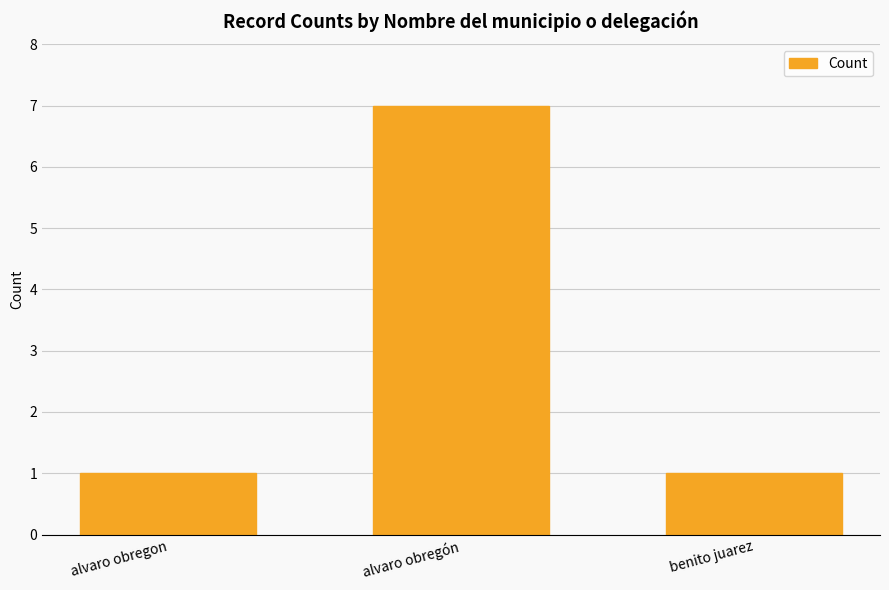

Which has a higher value, alvaro obregón or alvaro obregon?

alvaro obregón